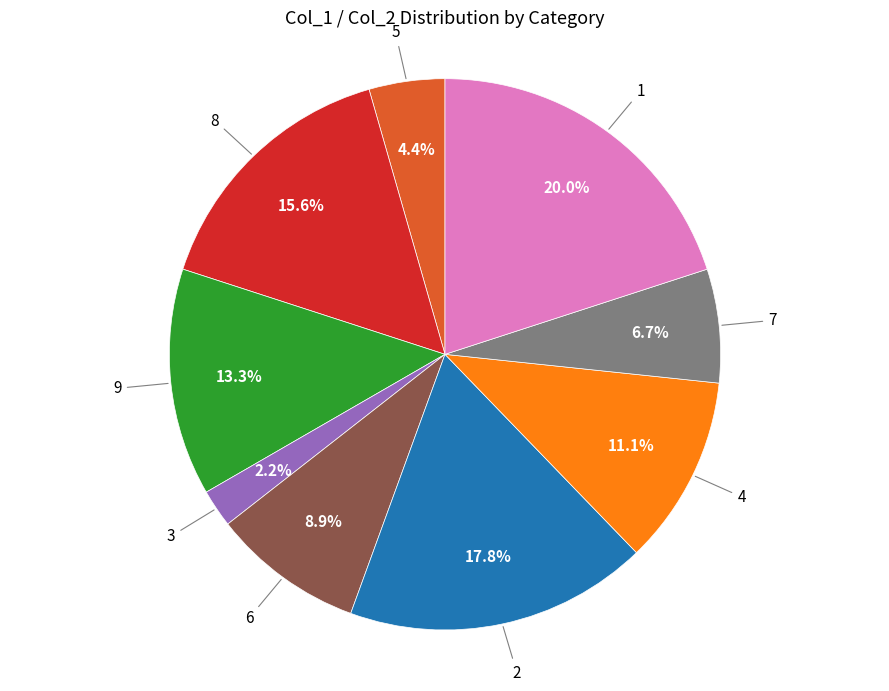

Count the number of slices in the pie.

9